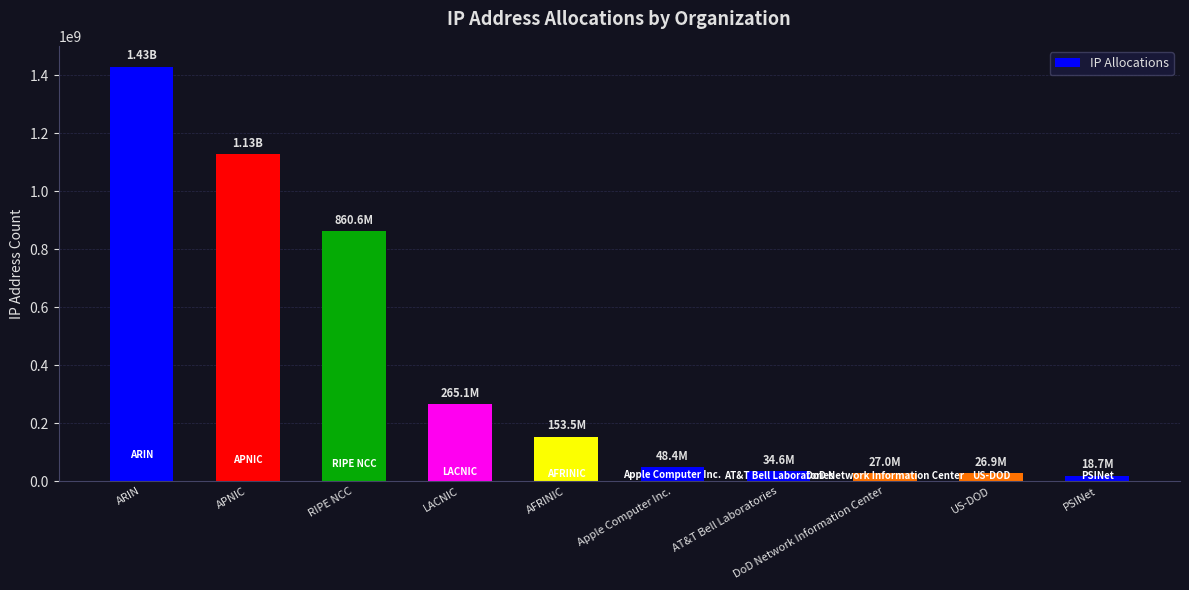

What is the greatest value displayed?

1429222601